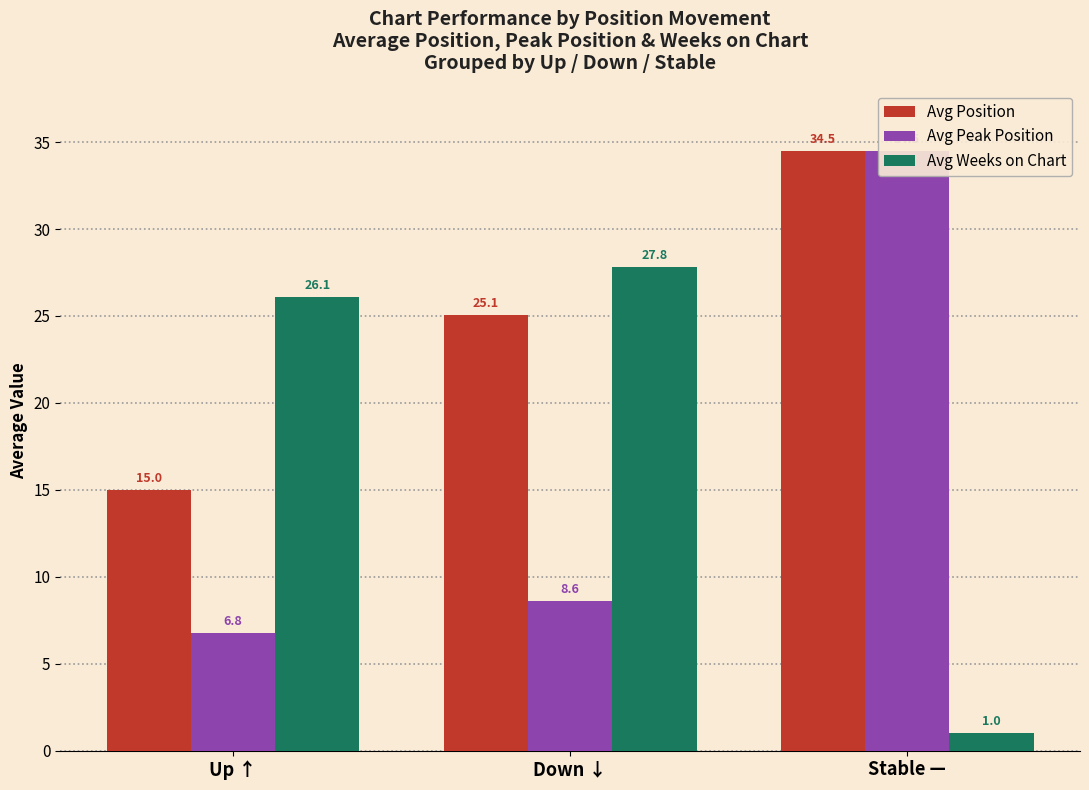

Reading right to left, what are all the values shown in this chart?

Avg Position: Stable —=34.5	Down ↓=25.1	Up ↑=15.0
Avg Peak Position: Stable —=34.5	Down ↓=8.6	Up ↑=6.8
Avg Weeks on Chart: Stable —=1.0	Down ↓=27.8	Up ↑=26.1